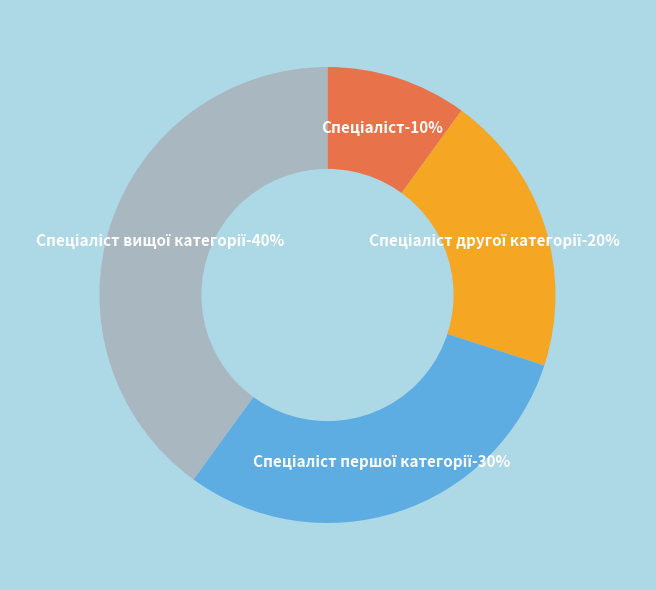

Which category has the biggest portion of the pie?

Спеціаліст вищої категорії